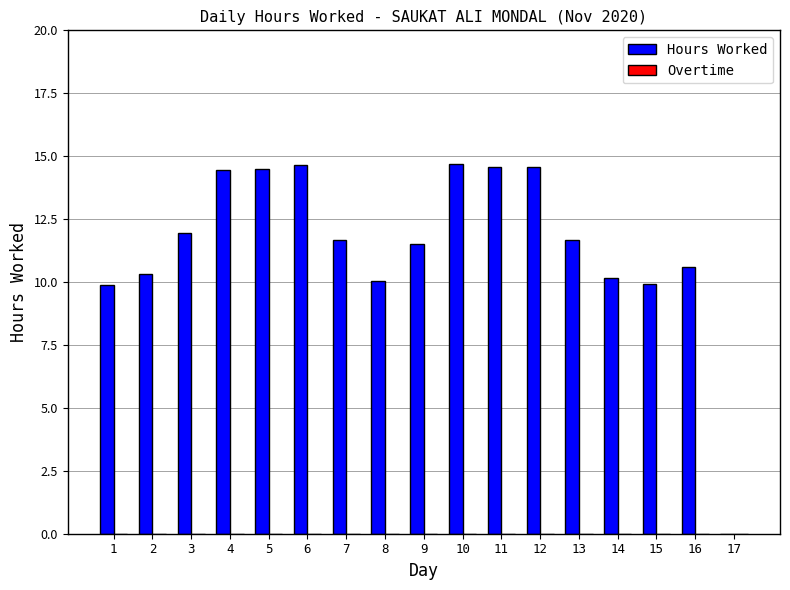

What is the greatest value displayed?

14.7